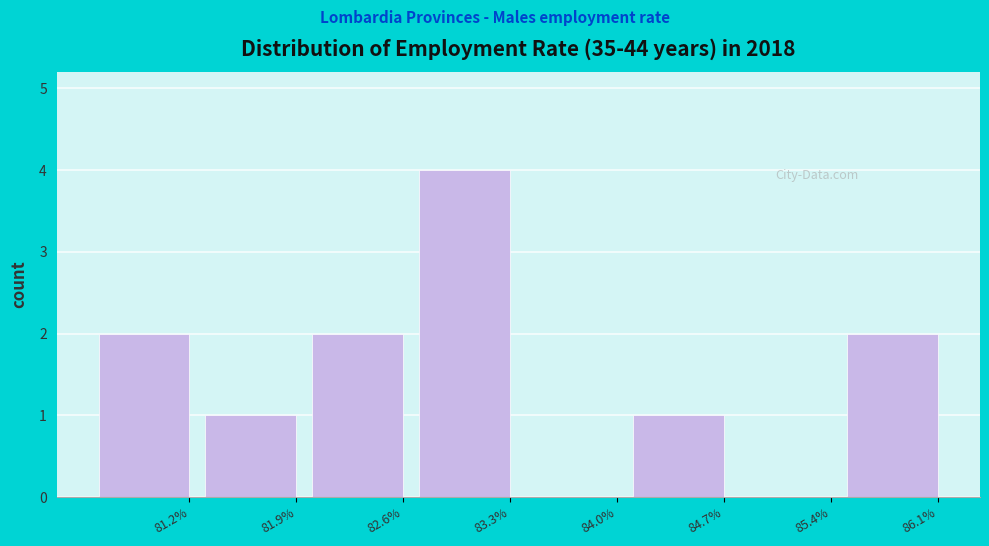

Reading left to right, list all the values displayed in this chart.

81.2%=2	81.9%=1	82.6%=2	83.3%=4	84.0%=0	84.7%=1	85.4%=0	86.1%=2